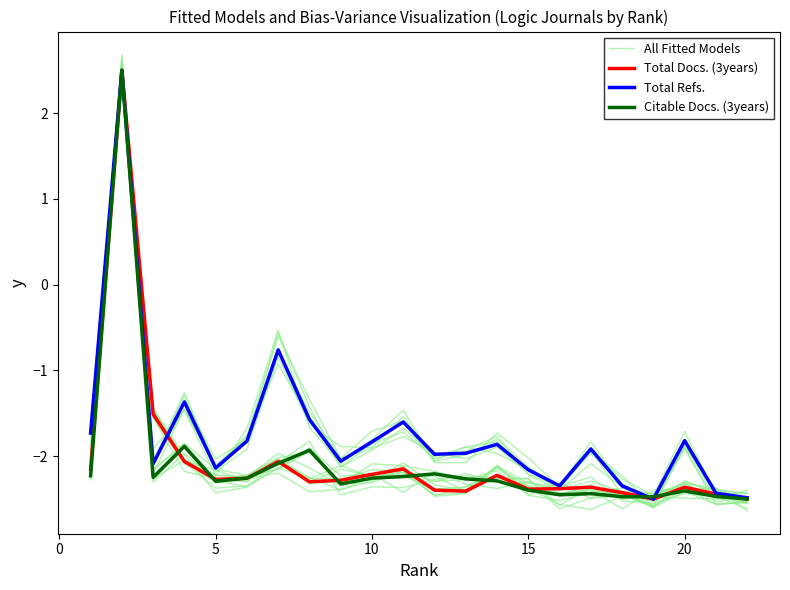

The value of All Fitted Models at 10 is -0.5. True or false?

False